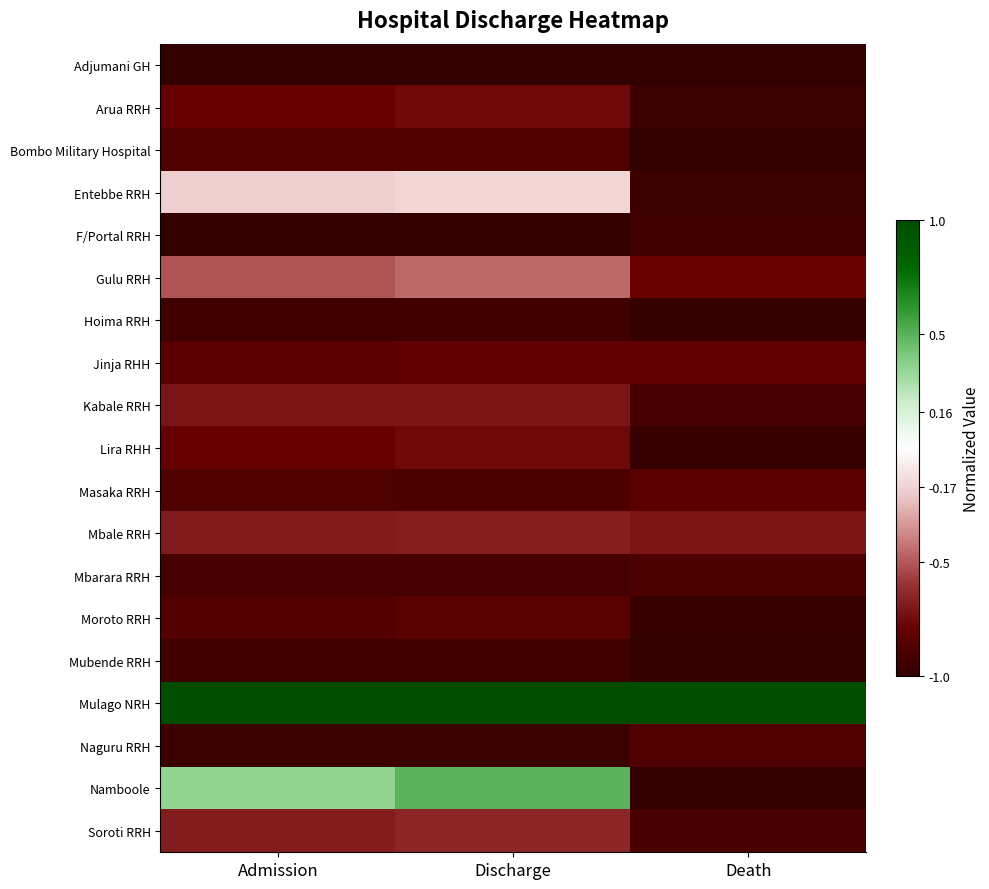

At Admission, list the series in order from largest to smallest.

Mulago NRH, Namboole, Entebbe RRH, Gulu RRH, Soroti RRH, Mbale RRH, Kabale RRH, Arua RRH, Lira RHH, Jinja RHH, Moroto RRH, Bombo Military Hospital, Masaka RRH, Mbarara RRH, Mubende RRH, Hoima RRH, Naguru RRH, F/Portal RRH, Adjumani GH